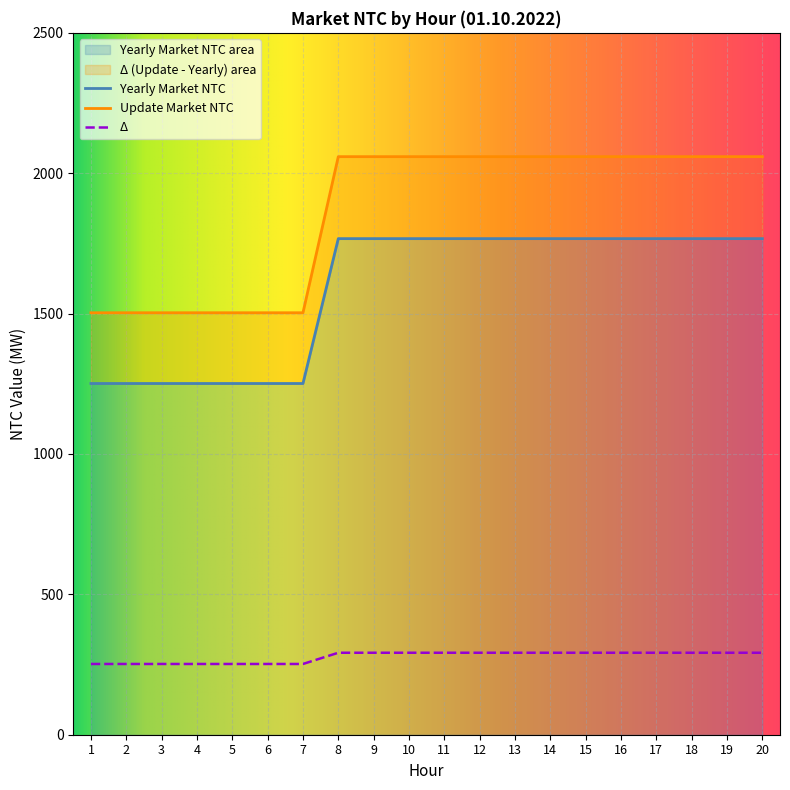

Is it true that delta equals 292 at 15?

True